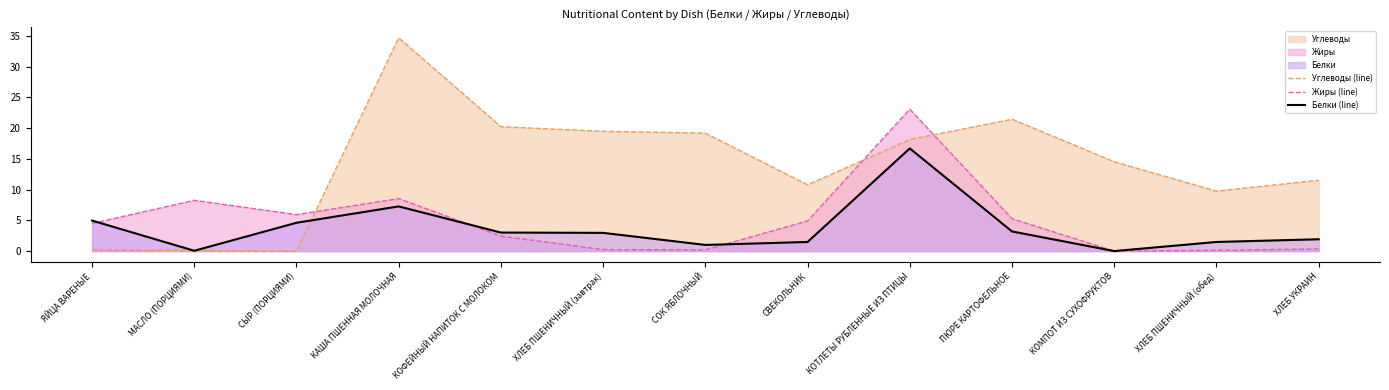

After their last crossing, which series has the higher values: Жиры (line) or Белки (line)?

Жиры (line)